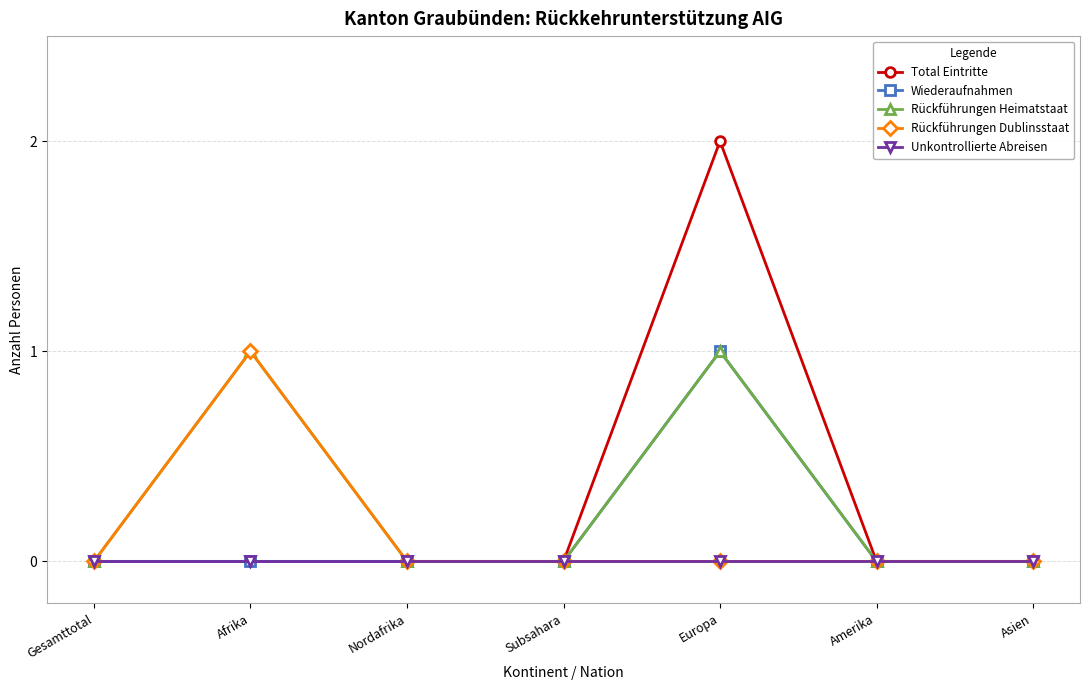

The Total Eintritte series shows -1 at Gesamttotal. True or false?

False